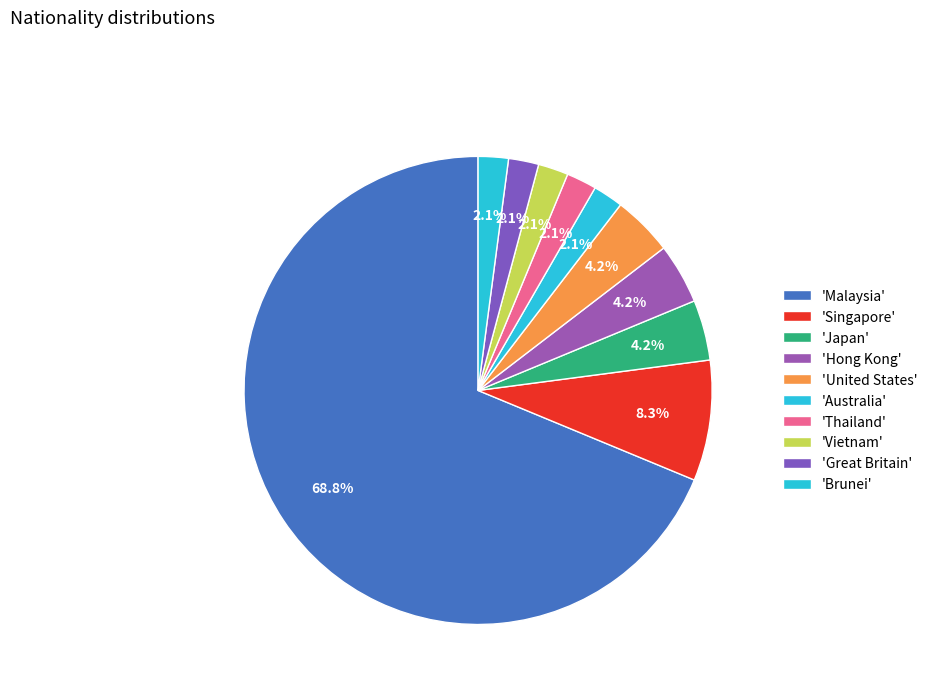

Which category accounts for the majority?

Malaysia